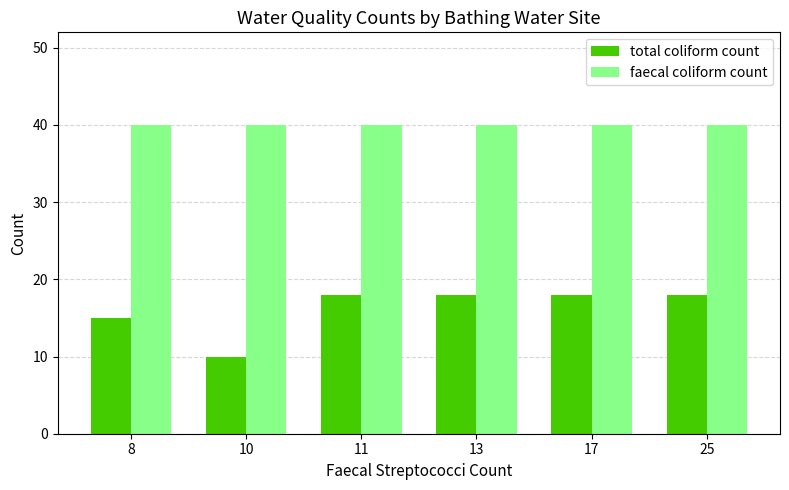

List the series in order of their overall mean, highest first.

faecal coliform count, total coliform count